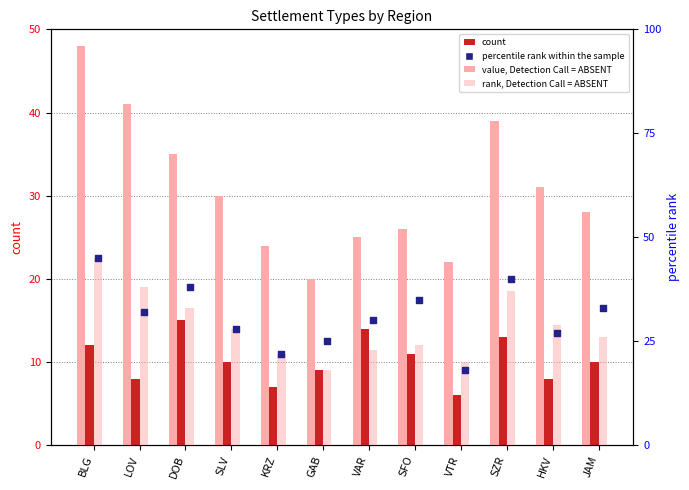

Which series contains the highest Y value?

value, Detection Call = ABSENT